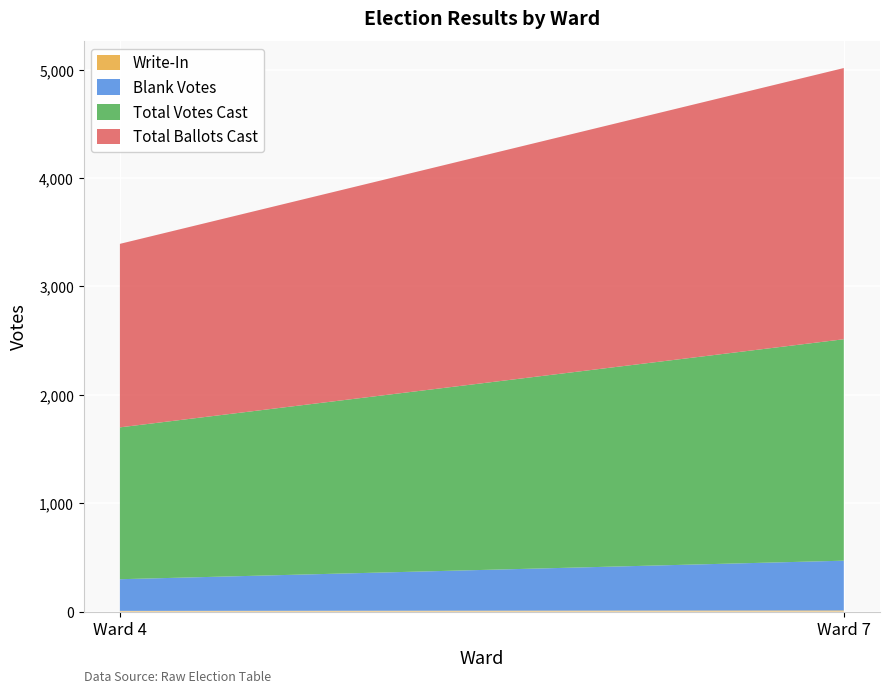

Reading right to left, transcribe all the data shown in this chart.

Write-In: Ward 7=10	Ward 4=6
Blank Votes: Ward 7=459	Ward 4=292
Total Votes Cast: Ward 7=2043	Ward 4=1401
Total Ballots Cast: Ward 7=2502	Ward 4=1693